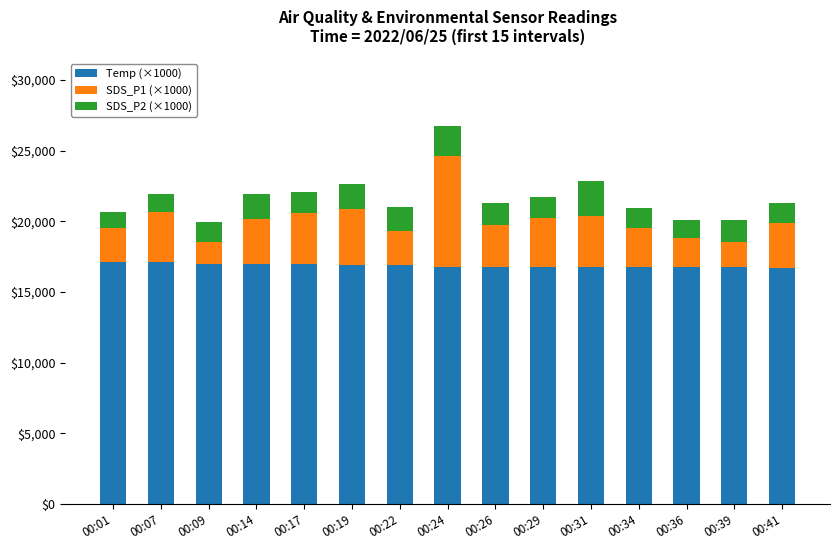

What are all the series names shown in the legend?

Temp (×1000), SDS_P1 (×1000), SDS_P2 (×1000)